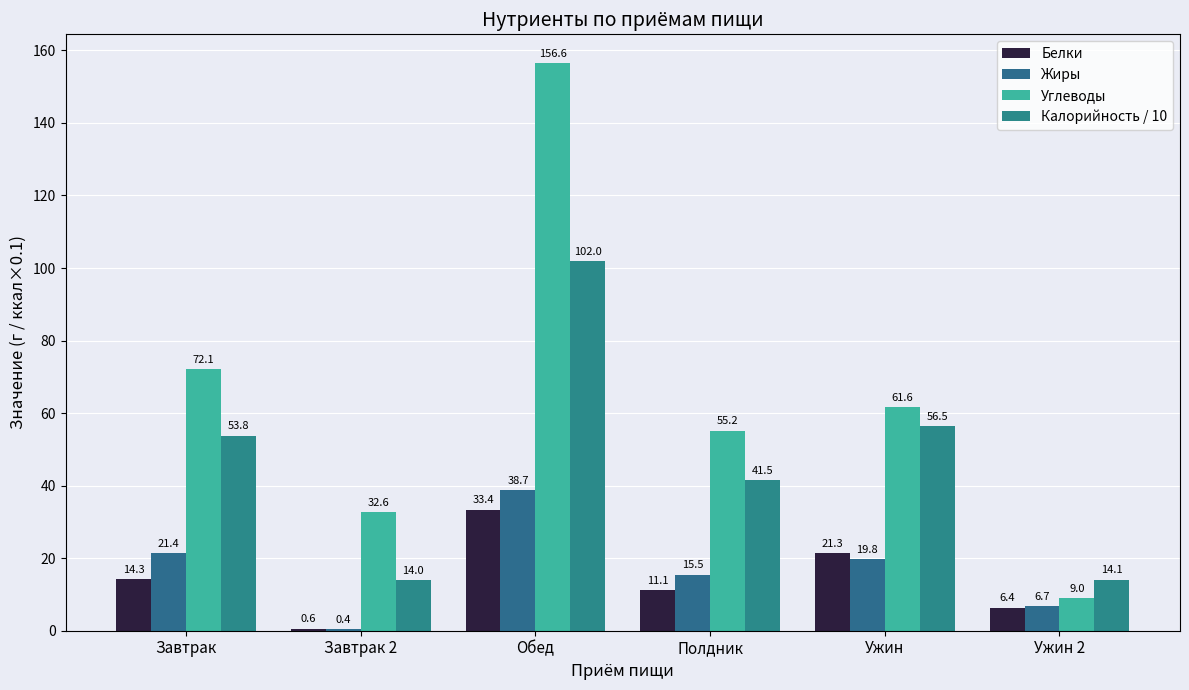

The value of Углеводы at Завтрак 2 is 58.3. True or false?

False